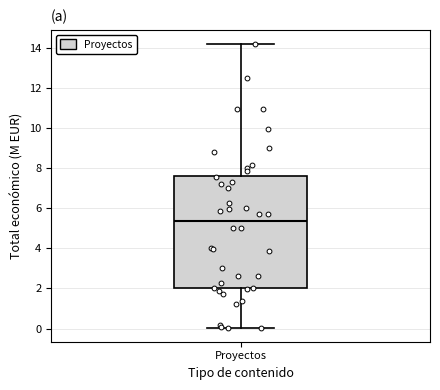

Where is the lower edge of the box for Proyectos on the y-axis? The values are not printed on the chart, so give them approximately, as read against the axis.

2.0